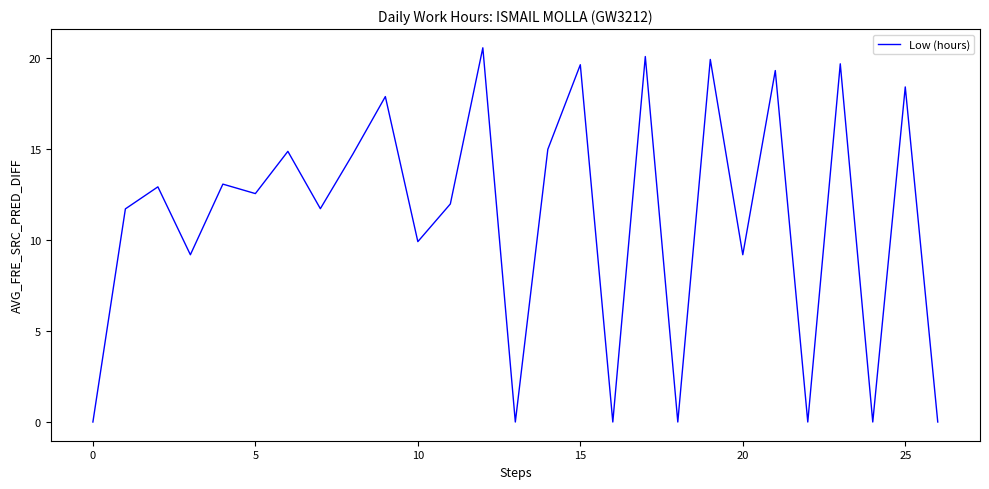

What is the greatest value displayed?

20.6